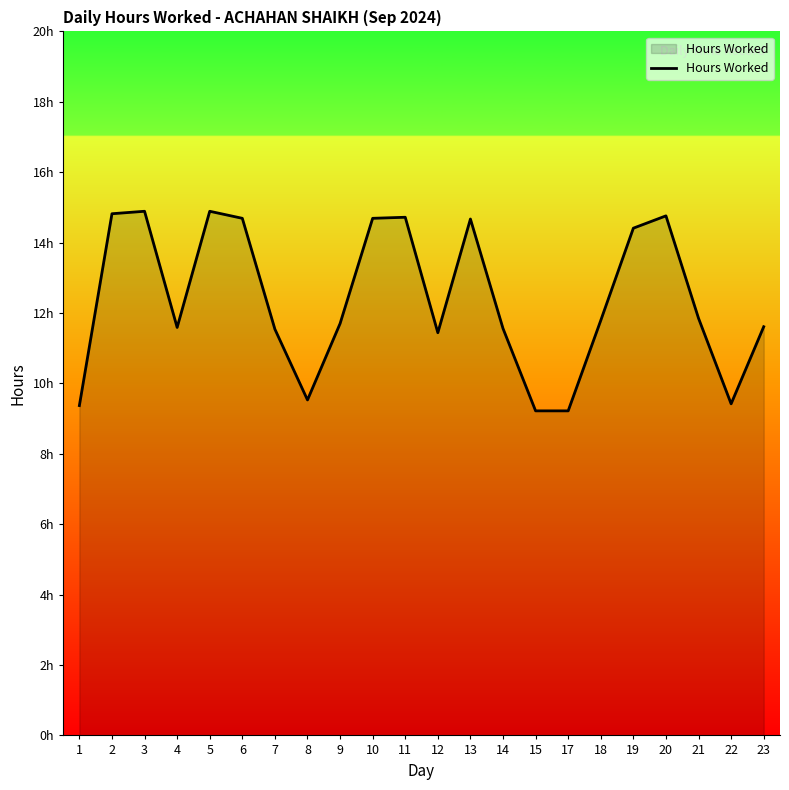

What is the difference between the second highest and minimum values?

5.7